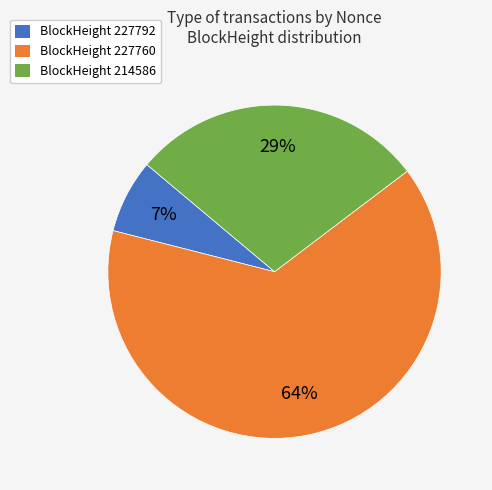

What is the smallest slice in the pie chart?

BlockHeight 227792